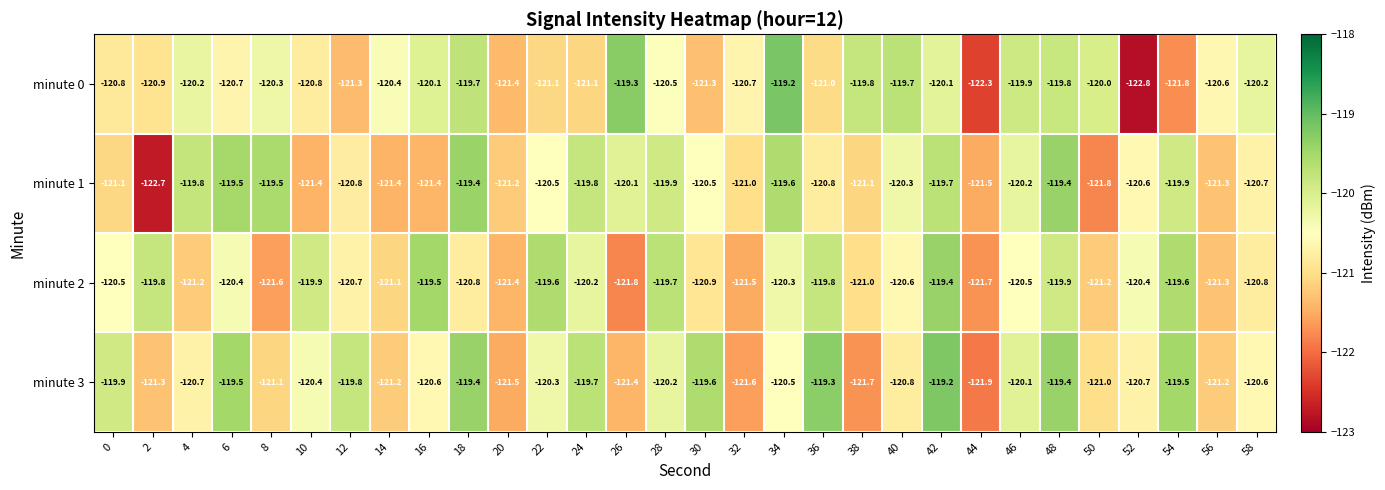

What is the minimum value for minute 3?

-121.9